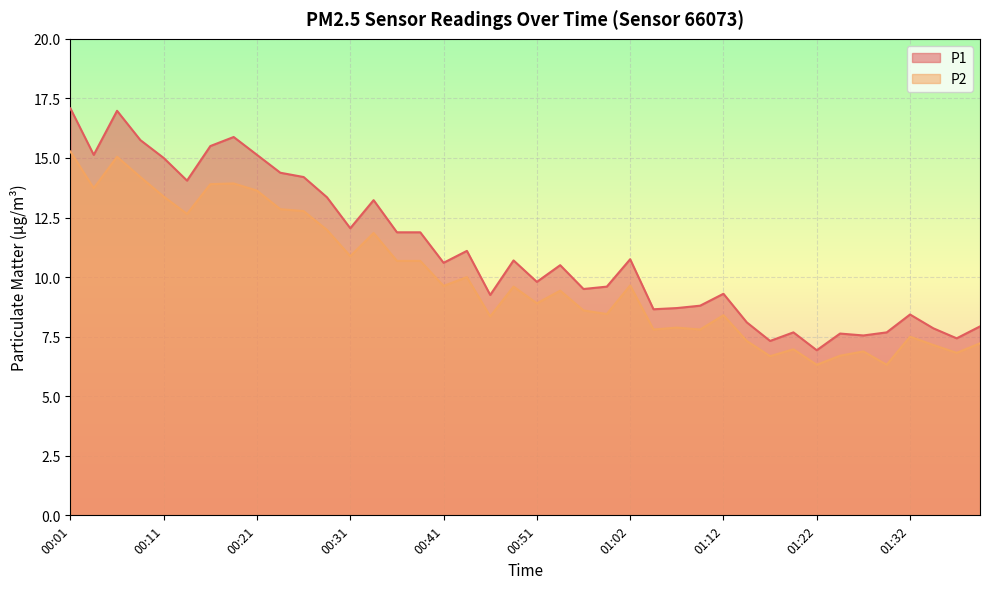

Does the chart display data point markers on the line(s)?

No